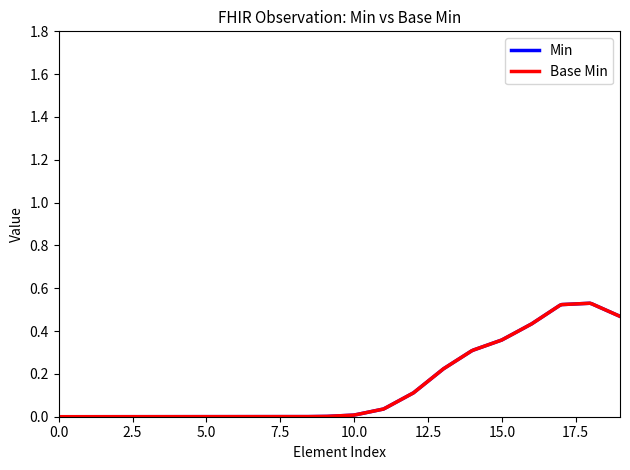

How many Min values are between 0 and 1?

20